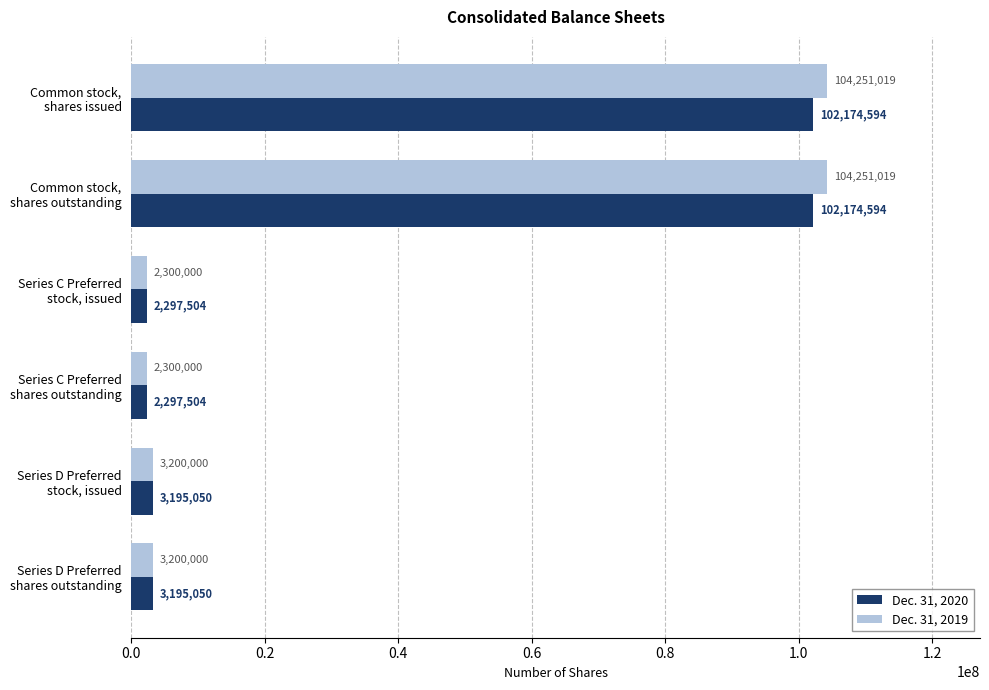

Rank the series by their maximum value, from lowest to highest.

Dec. 31, 2020, Dec. 31, 2019